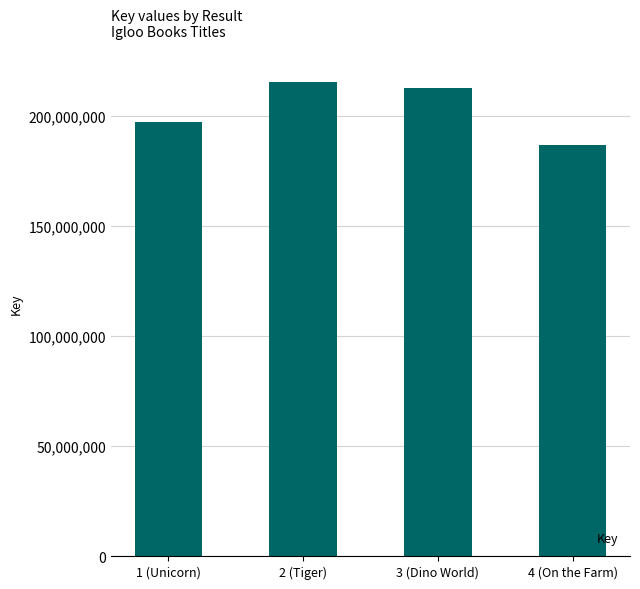

The value at 4 (On the Farm) is 186984279. True or false?

True